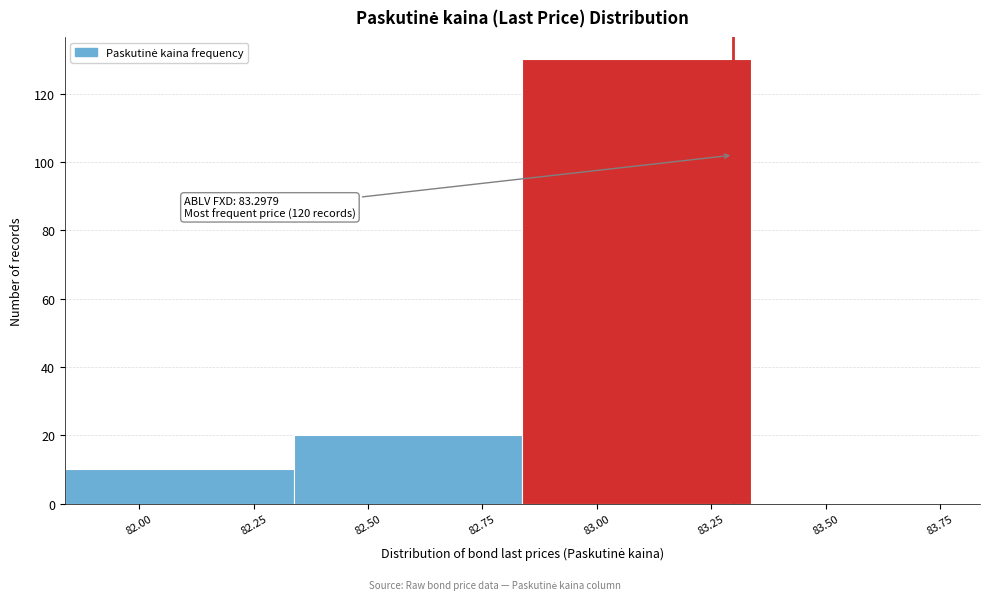

Which range on the x-axis has the tallest bar?

82.85 to 83.35